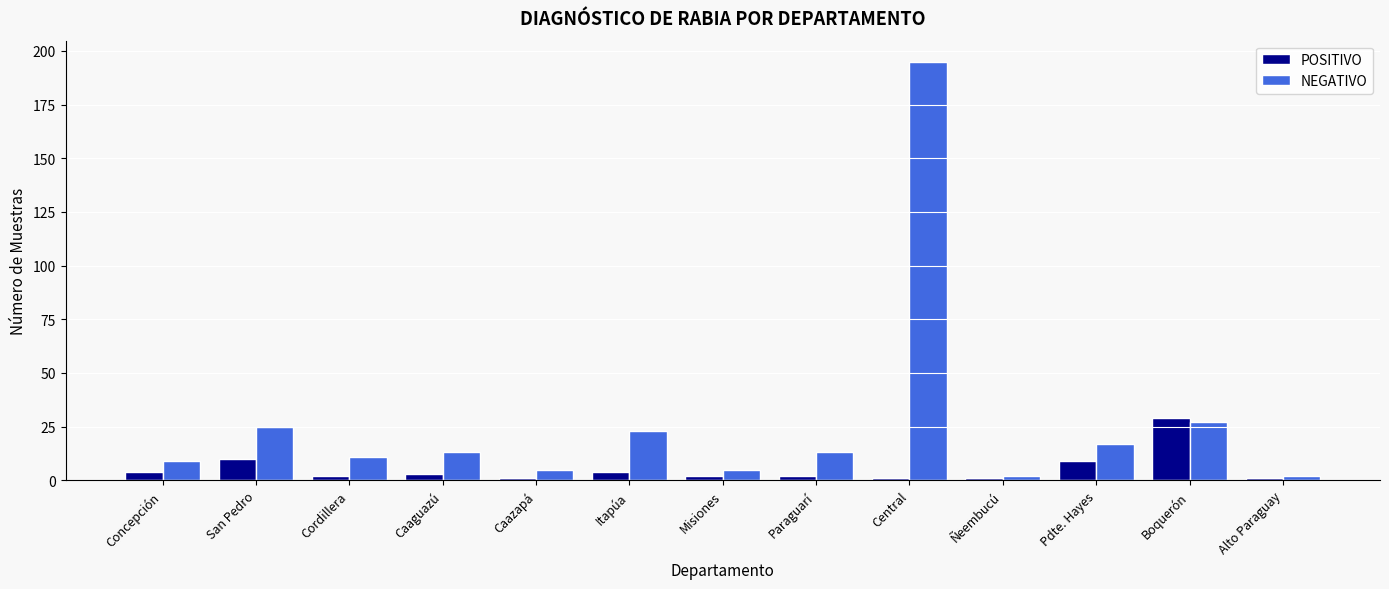

Count the number of data series in this chart.

2